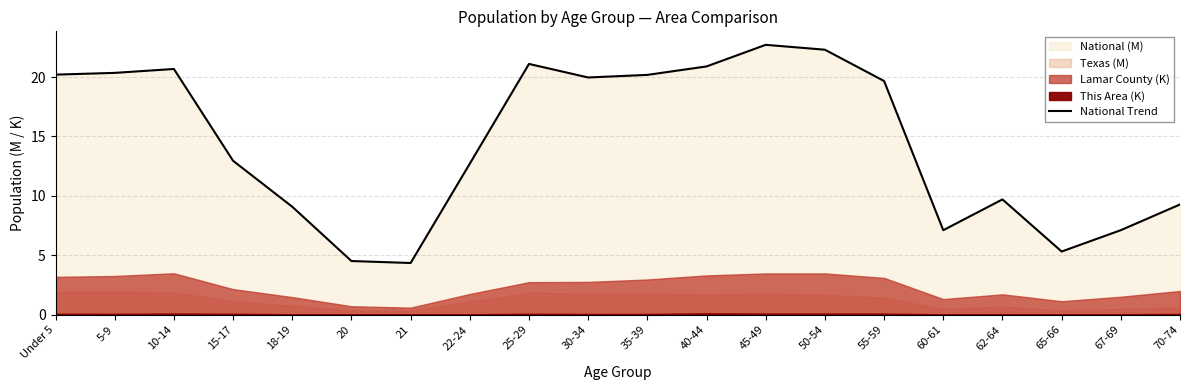

Is it true that the value at 45-49 is 22.7?

True